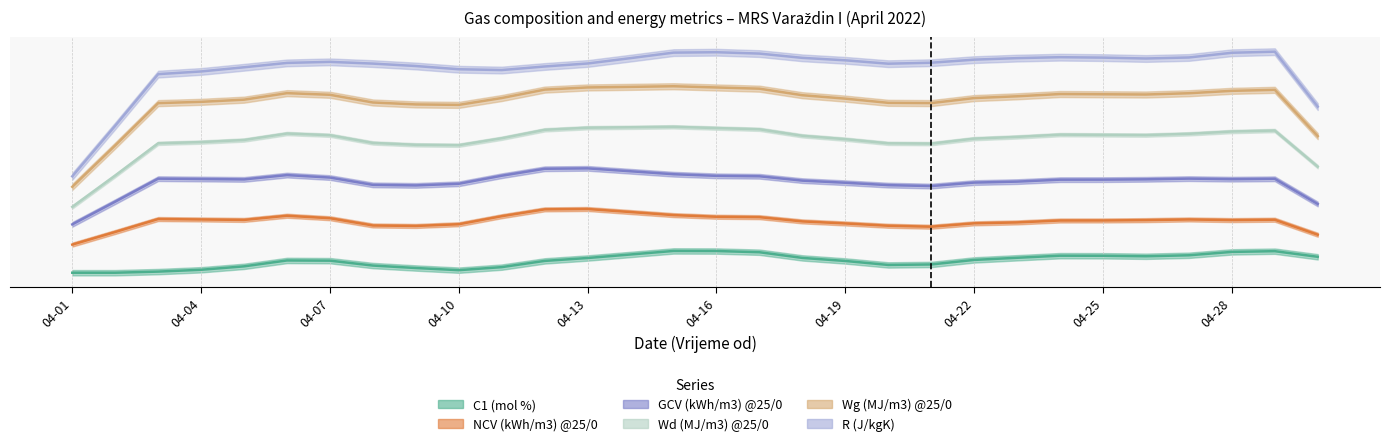

What is the total value across all series at 2022-04-30?

708.8